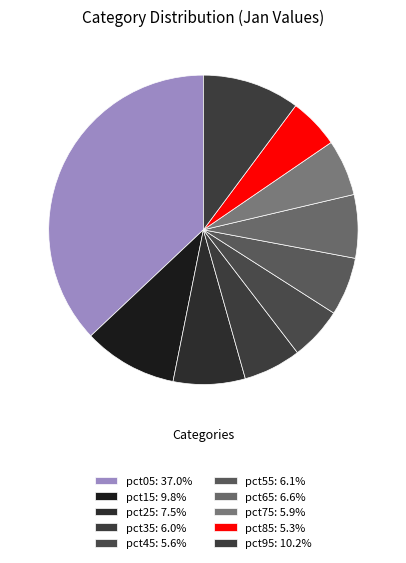

How many slices are in this pie chart?

10